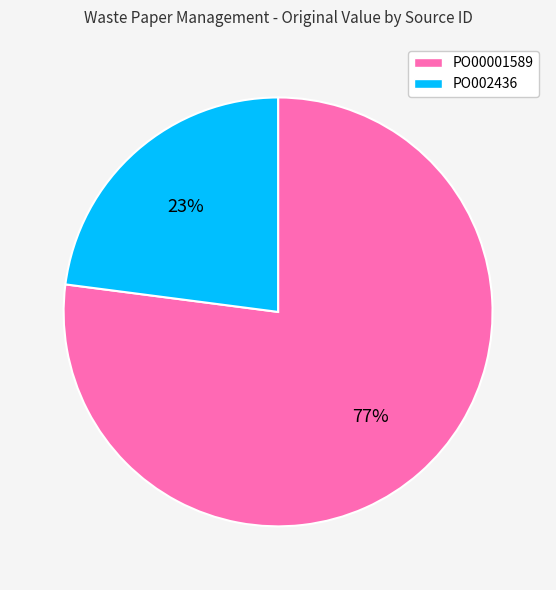

How many slices are in this pie chart?

2